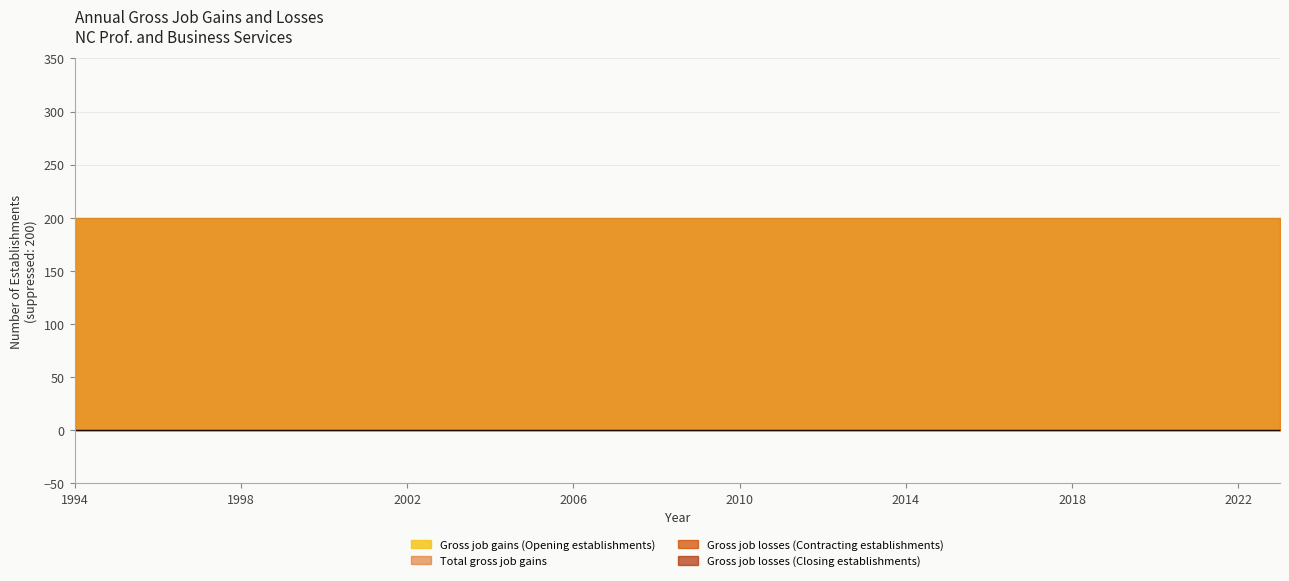

True or false: Gross job losses (Closing establishments) and Total gross job gains intersect in this chart.

False